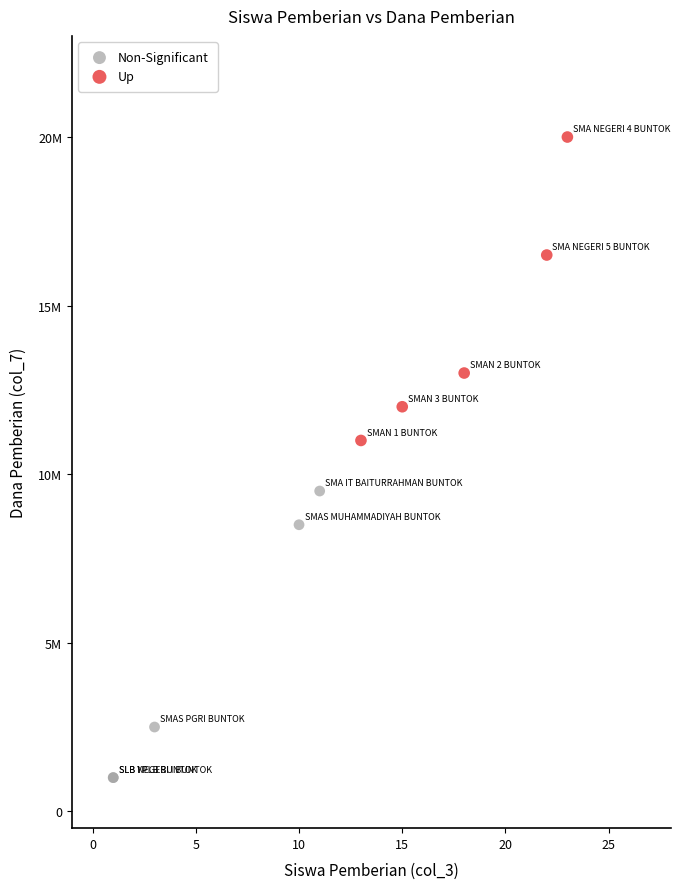

What are all the series names shown in the legend?

Non-Significant, Up